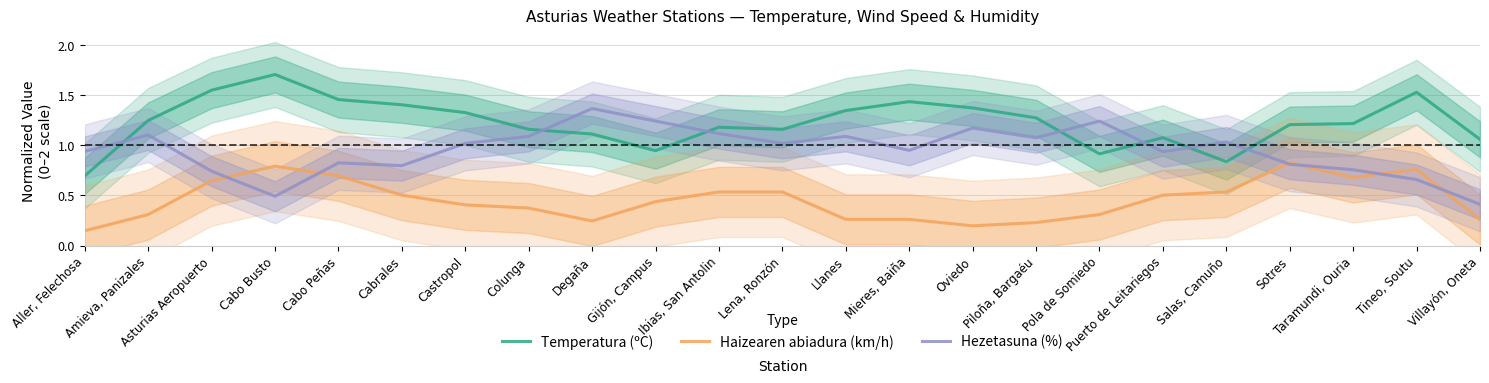

True or false: Temperatura (ºC) and Haizearen abiadura (km/h) cross at least once.

False